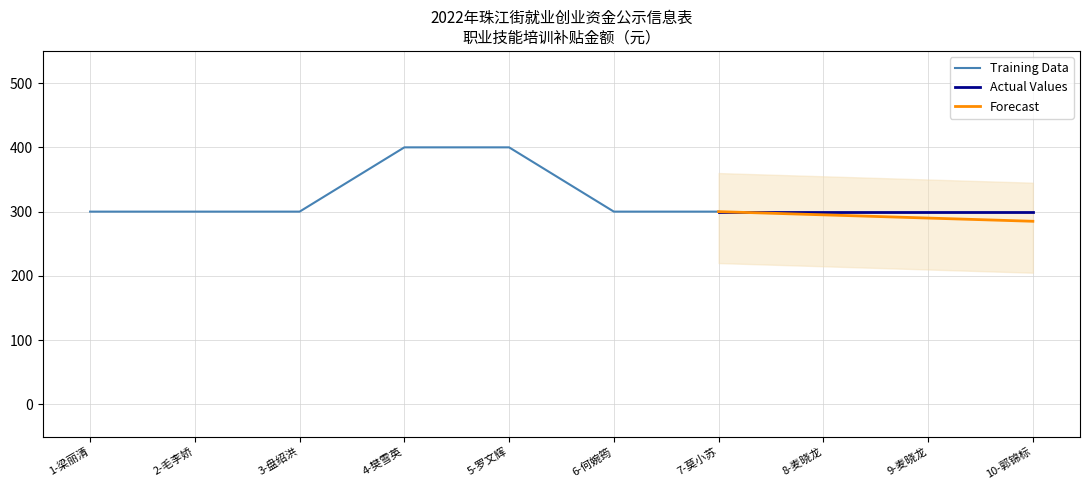

What is the label of the 2nd point from the right?

9-麦晓龙